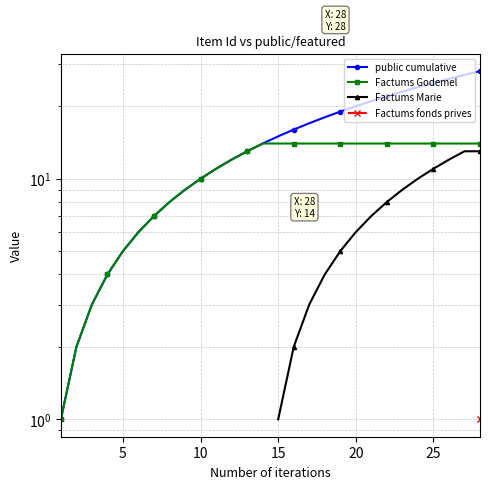

Does the chart have visible grid lines?

Yes